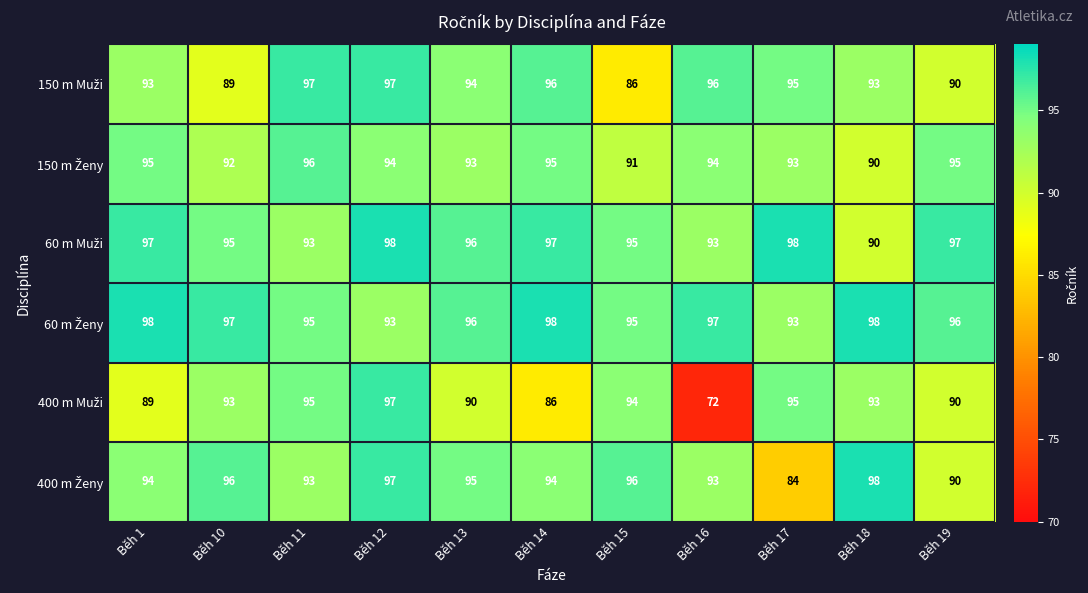

What is the total value across all series at Běh 17?

558